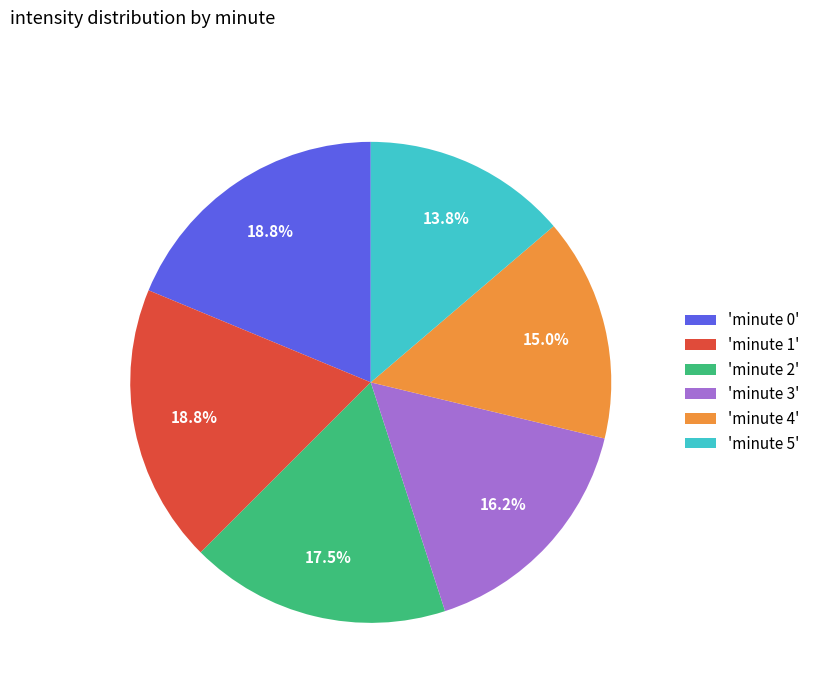

Is 'minute 3' the majority of the pie?

No